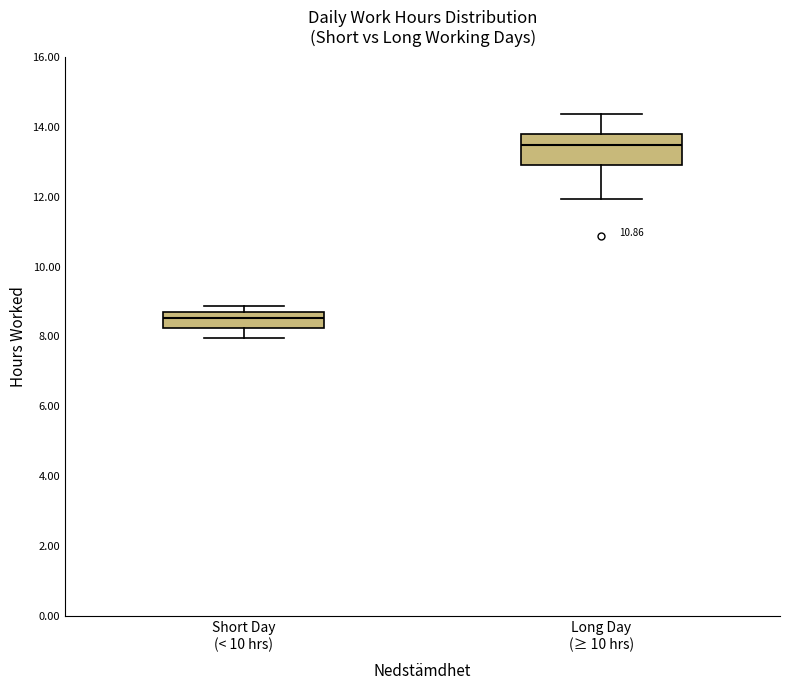

Comparing the boxes themselves (not the whiskers), which one is the tallest?

Long Day (≥ 10 hrs)